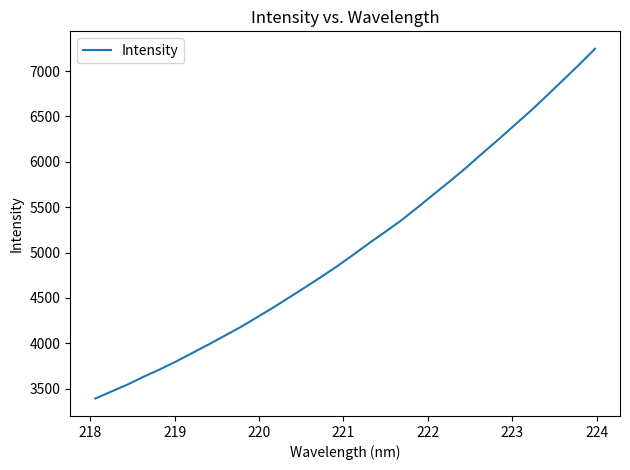

What is the greatest value displayed?

7245.6